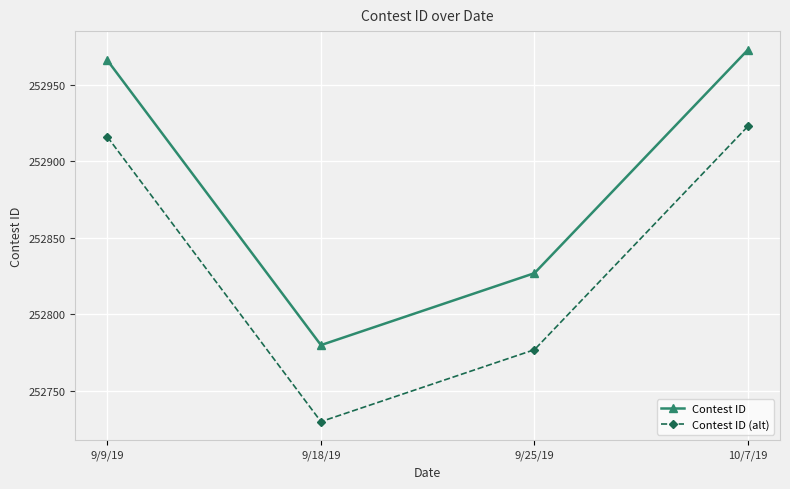

Reading left to right, list all the values displayed in this chart.

Contest ID: 9/9/19=252966	9/18/19=252780	9/25/19=252827	10/7/19=252973
Contest ID (alt): 9/9/19=252916	9/18/19=252730	9/25/19=252777	10/7/19=252923